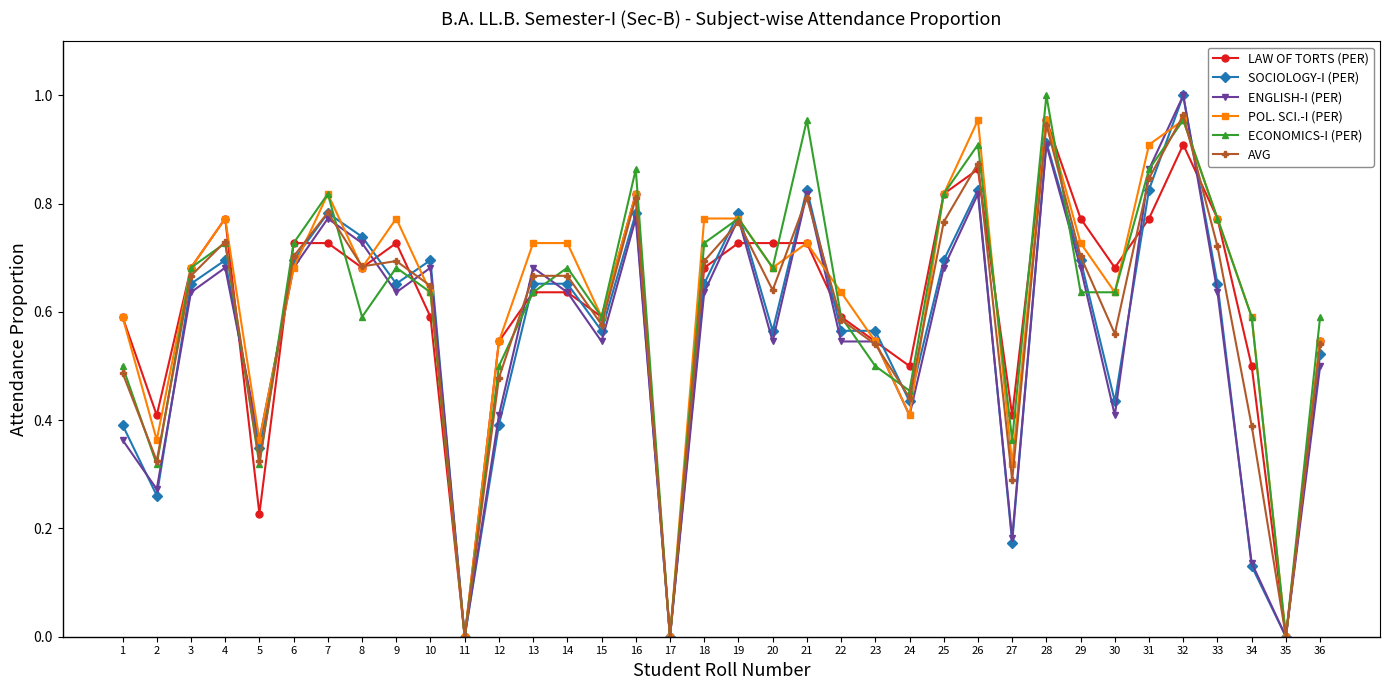

Is the value of ENGLISH-I (PER) at 27 greater than the value of LAW OF TORTS (PER) at 23?

No